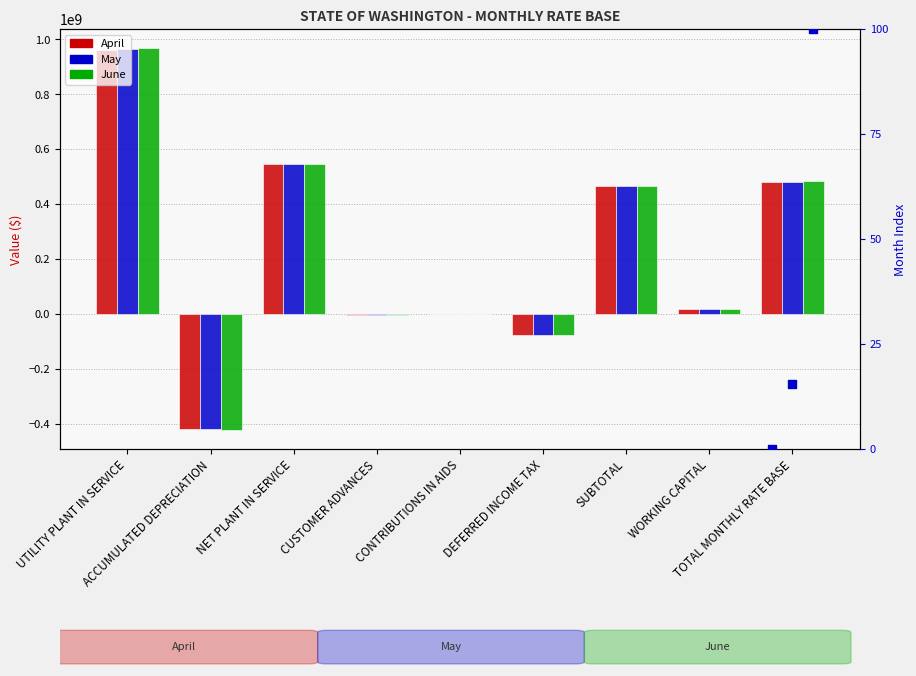

Which series has the widest spread of Y values?

June